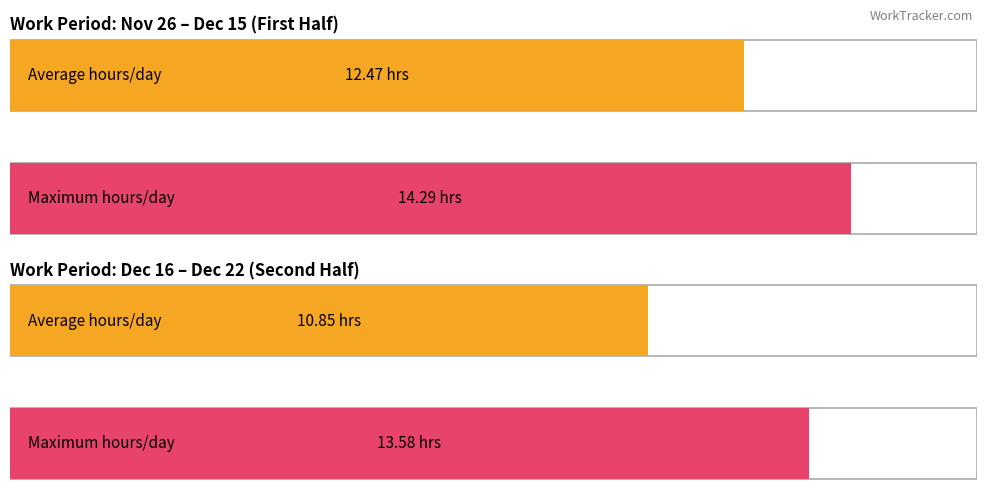

The value at 7 is 21.7. True or false?

False